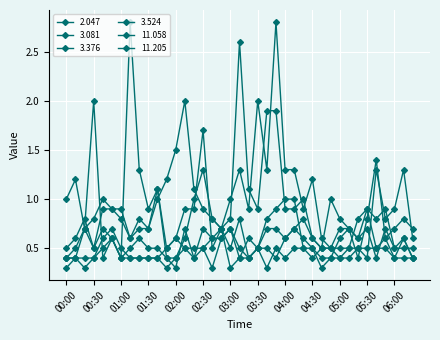

How many categories are shown in the chart?

39